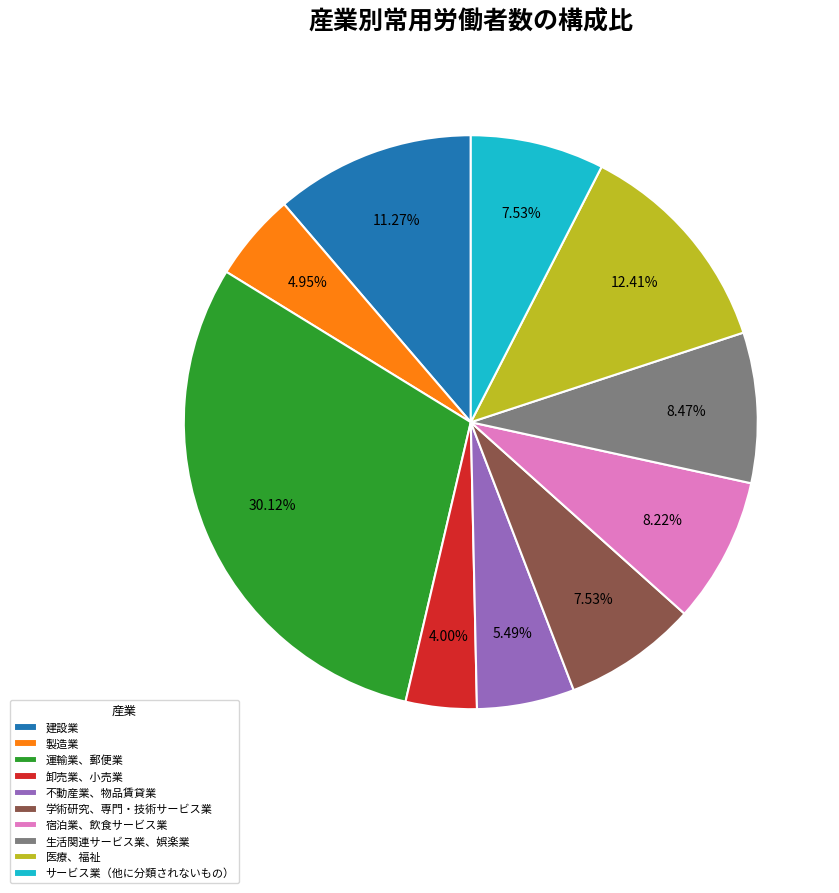

How many segments does this pie chart have?

10